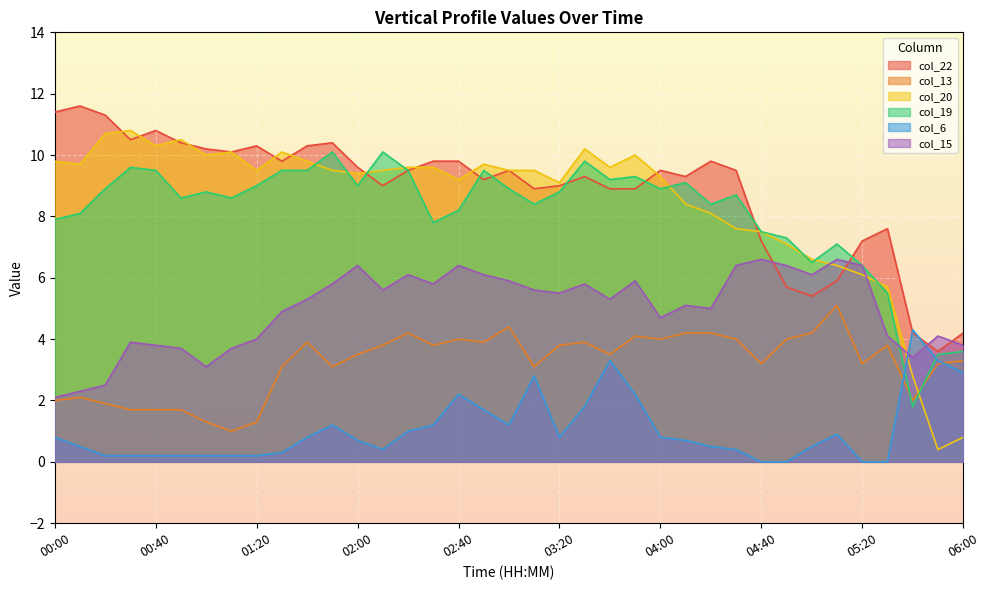

At how many categories does at least one series exceed 1?

37